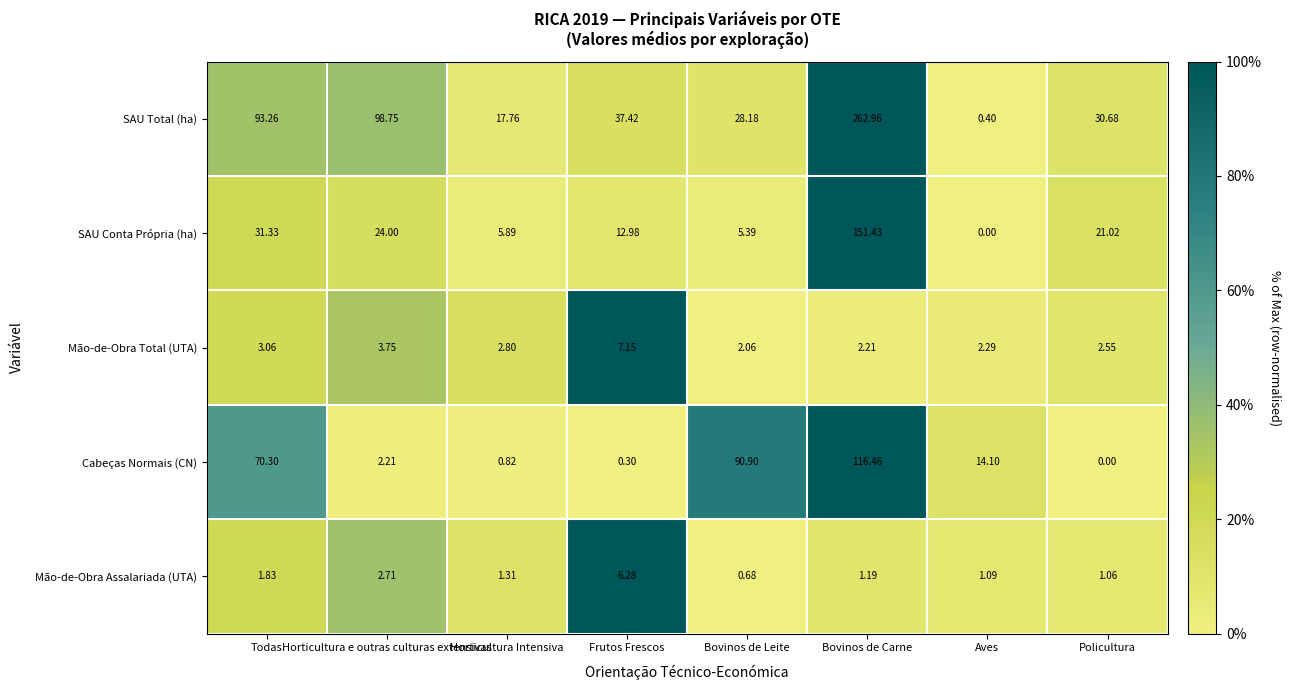

List the labels in order of Mão-de-Obra Total (UTA) value, largest first.

Frutos Frescos, Horticultura e outras culturas extensivas, Todas, Horticultura Intensiva, Policultura, Aves, Bovinos de Carne, Bovinos de Leite